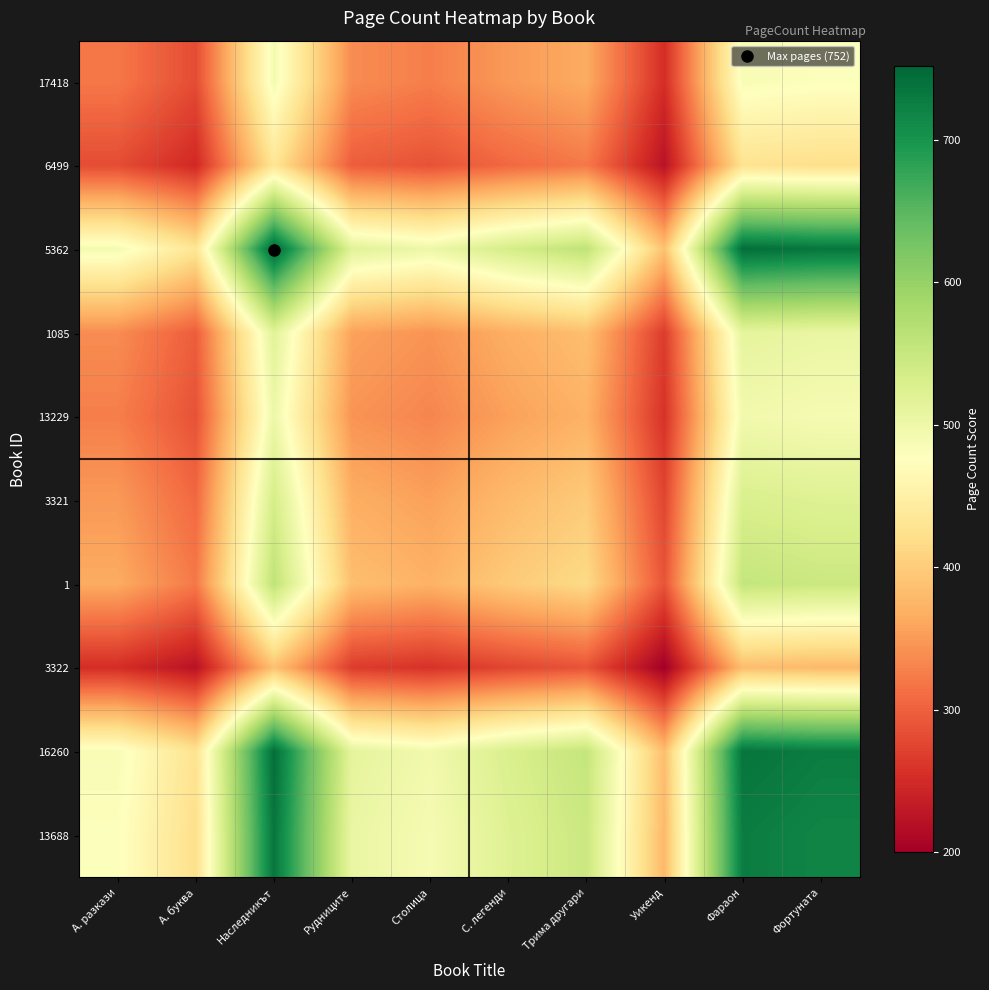

Which series has the largest range (max minus min)?

5362